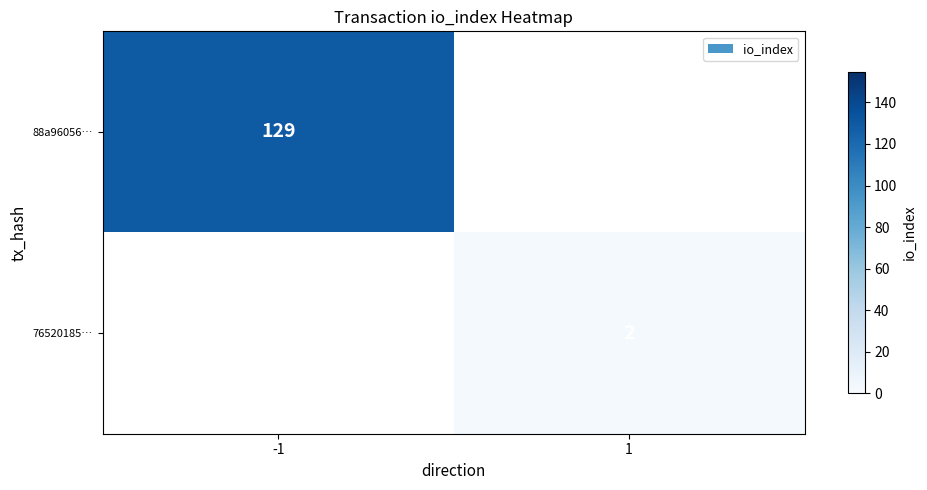

The 76520185… series shows 2 at 1. True or false?

True